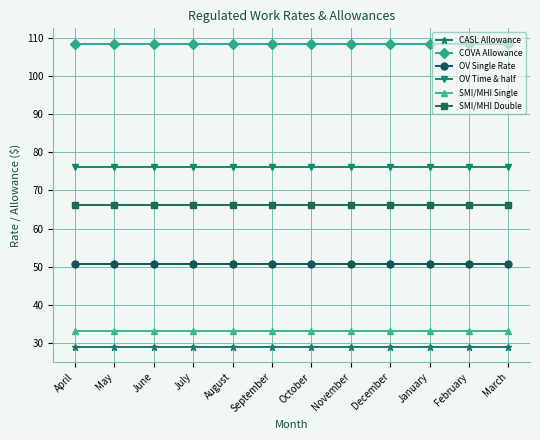

What is the total value across all series at April?

363.5